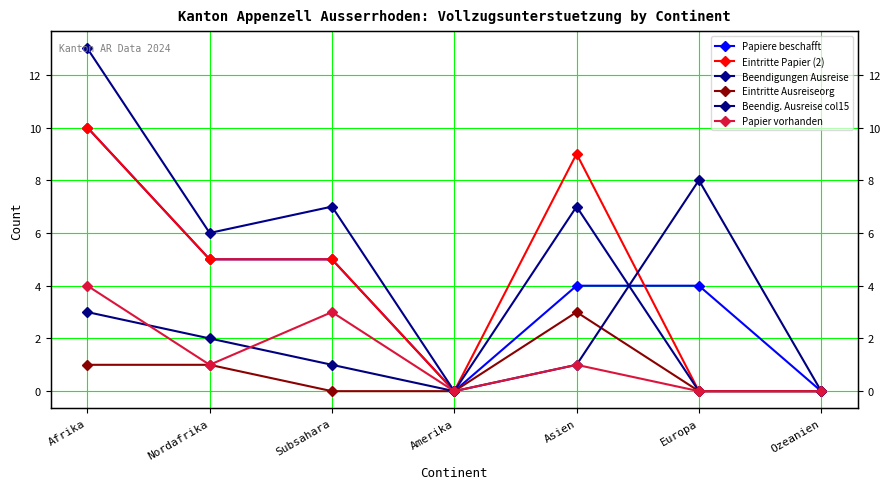

True or false: Eintritte Ausreiseorg and Beendigungen Ausreise intersect in this chart.

False